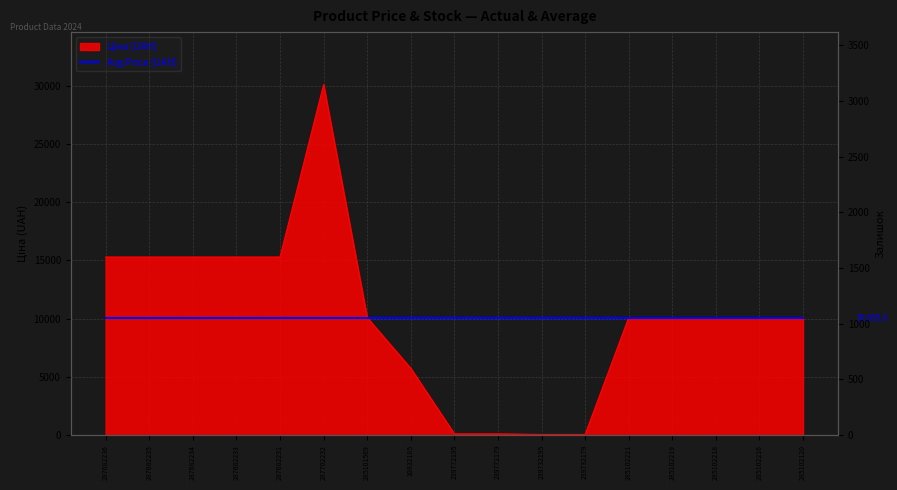

What is the difference between the maximum and minimum values in the Ціна series?

30020.1